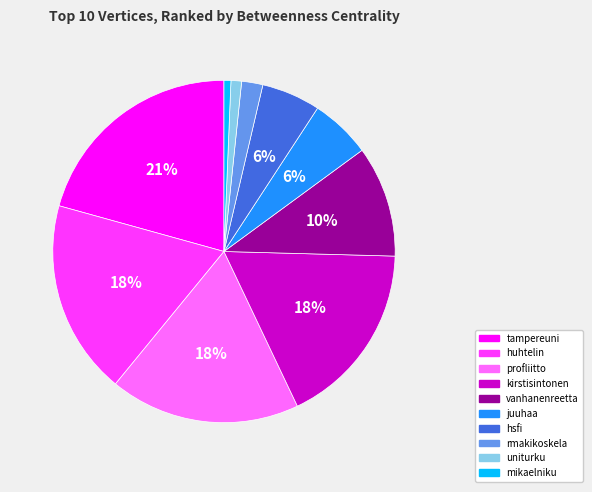

Which has a higher value, uniturku or profliitto?

profliitto